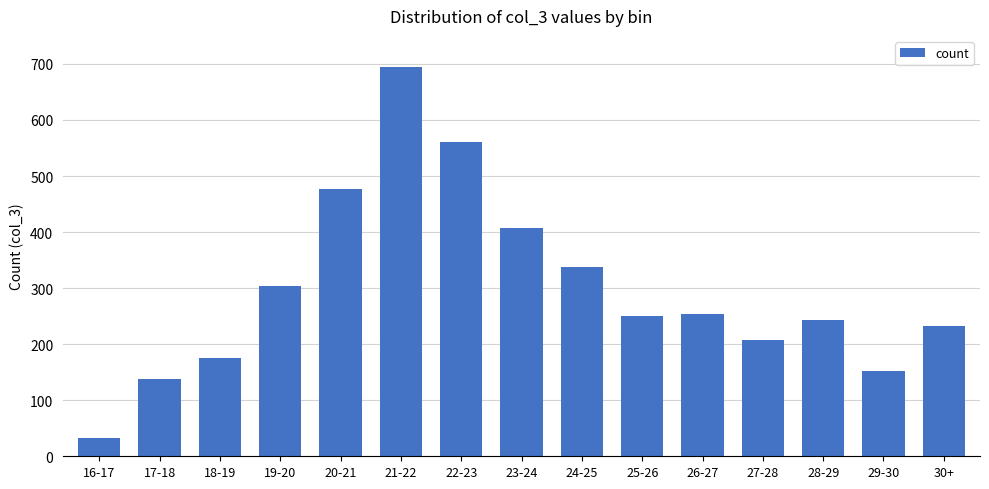

Reading left to right, transcribe all the data shown in this chart.

16-17=32	17-18=138	18-19=176	19-20=303	20-21=476	21-22=695	22-23=561	23-24=408	24-25=337	25-26=250	26-27=254	27-28=207	28-29=243	29-30=152	30+=232